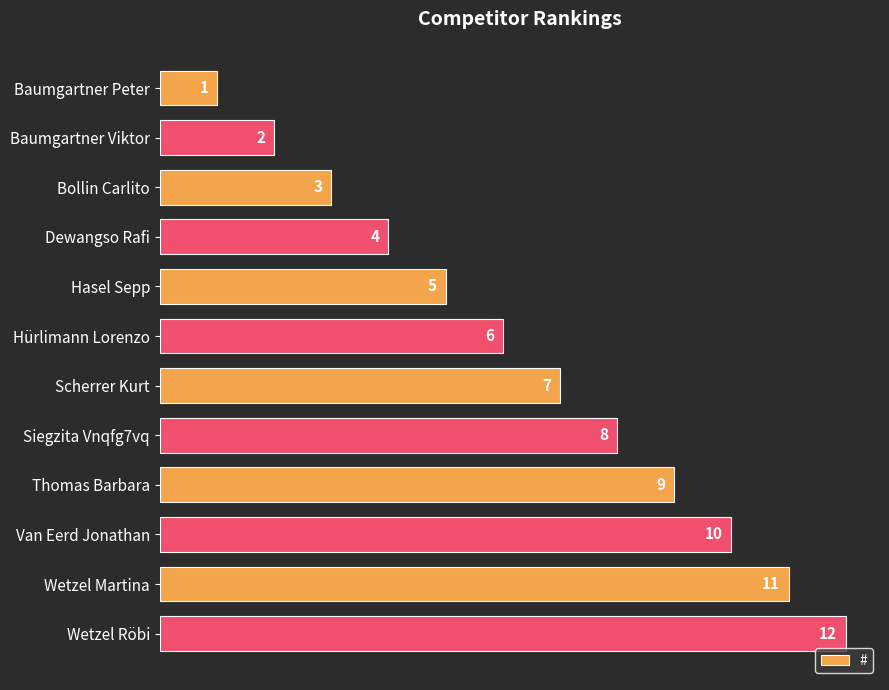

What is the label of the 10th bar from the bottom?

Bollin Carlito